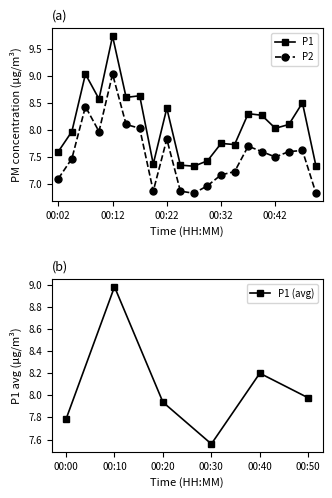

True or false: P1 has a value of 4.9 at 00:22.

False